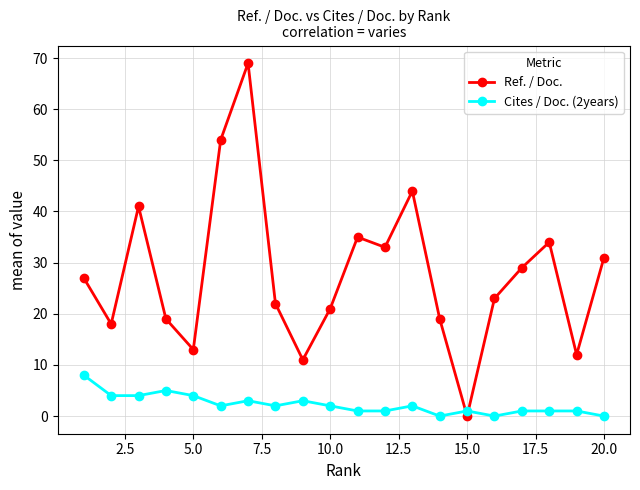

What is the highest value of the Cites / Doc. (2years) series?

8